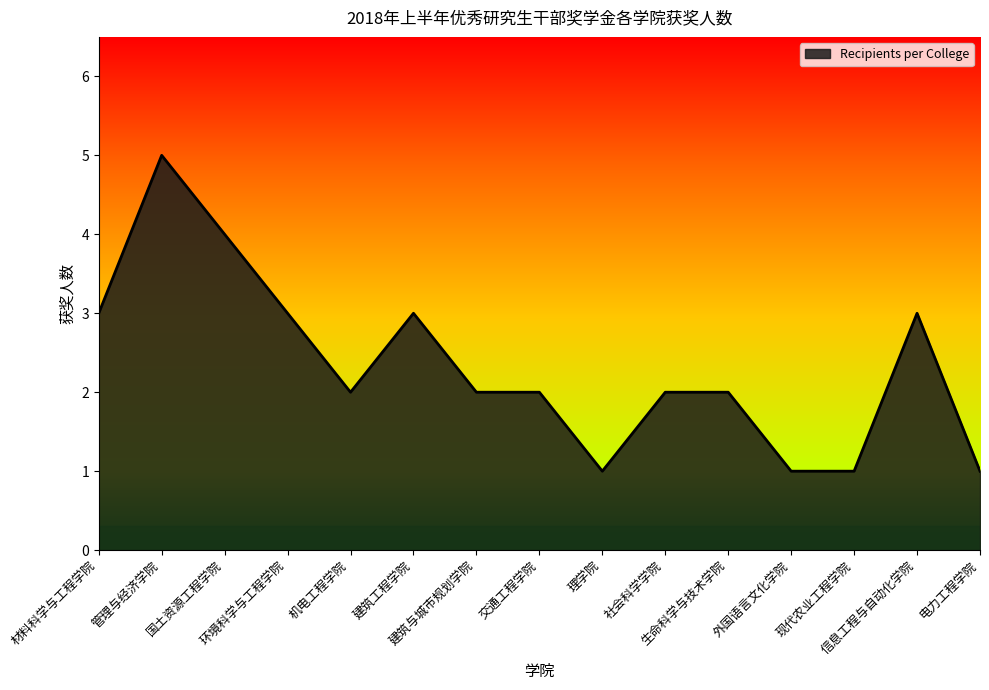

What is the smallest value displayed?

1